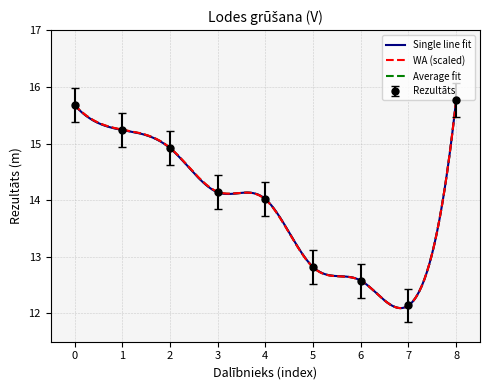

What is the maximum value for Average fit?

15.8